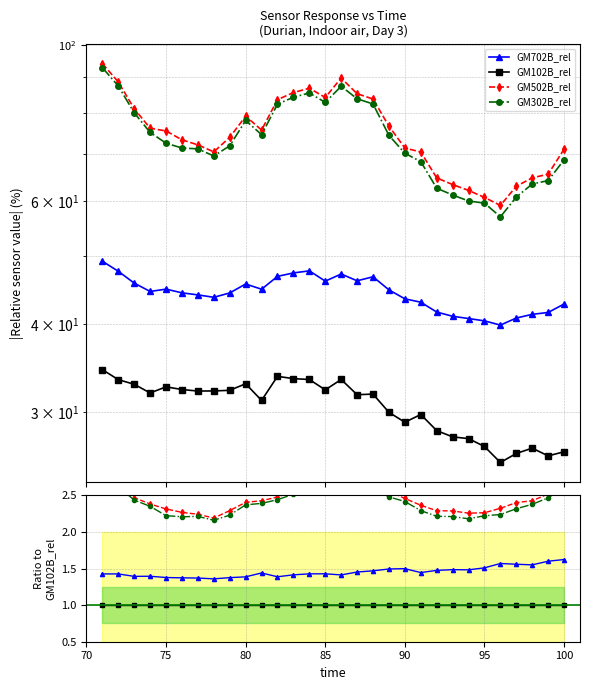

The value of GM502B_rel at 95 is 2.3. True or false?

True